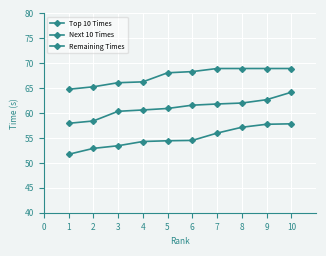

Count the number of categories in the chart.

10